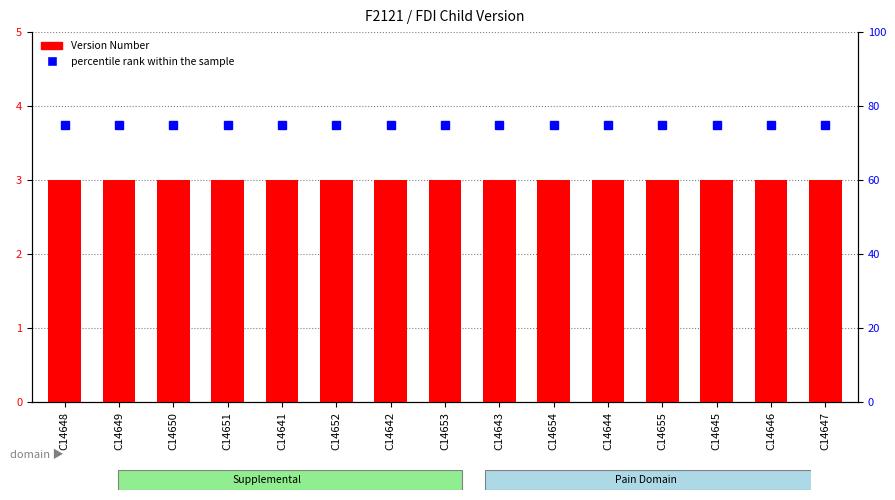

The value of percentile rank within the sample at C14649 is 75. True or false?

True